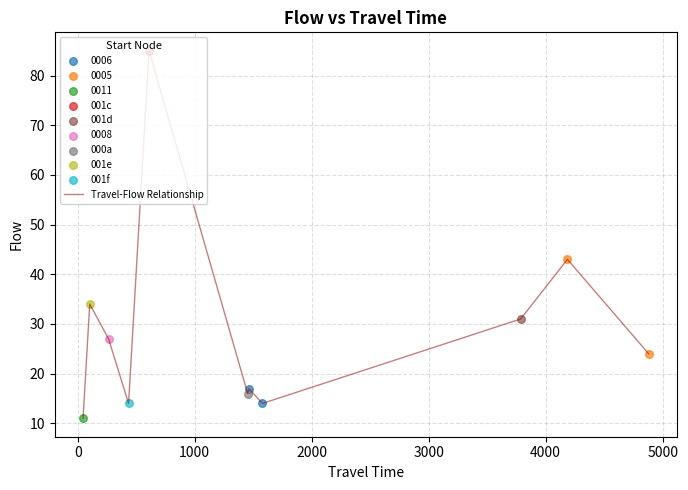

What is the maximum value shown in the chart?

85